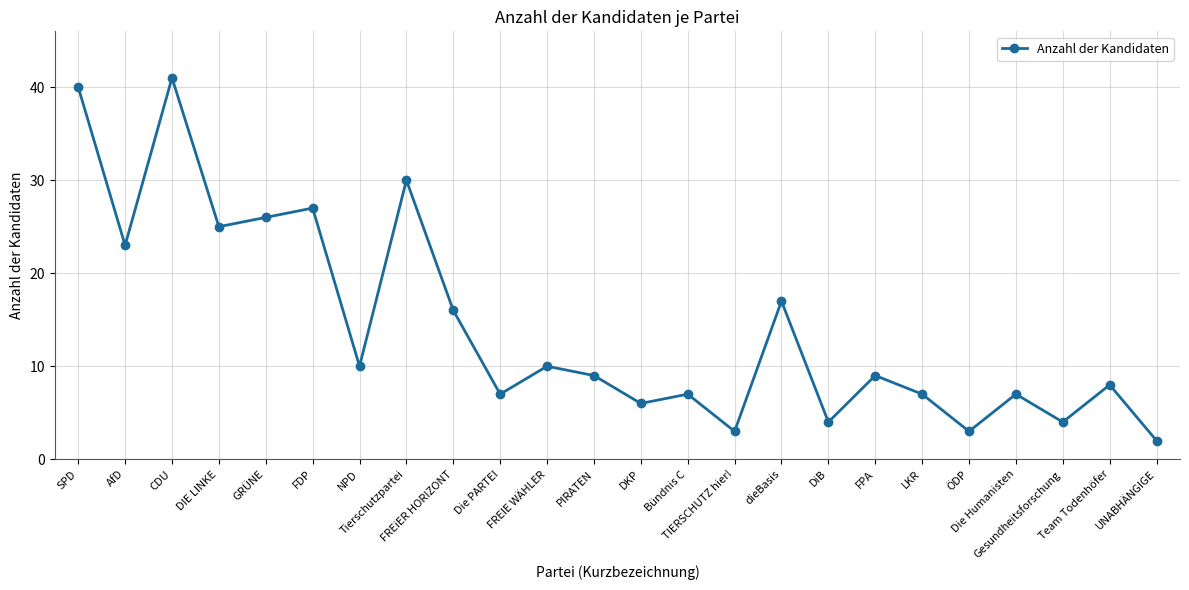

How many interior local peaks (higher than both neighbors) does the data have?

9